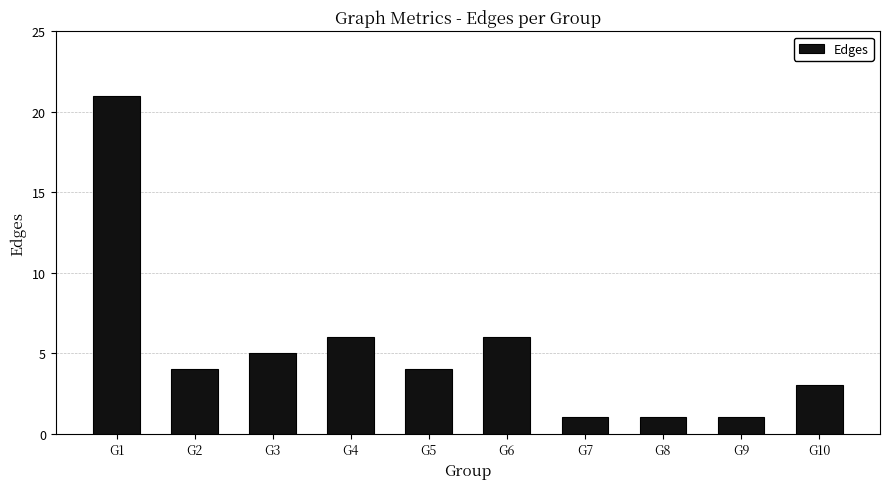

Reading left to right, extract all data points from this chart.

21	4	5	6	4	6	1	1	1	3